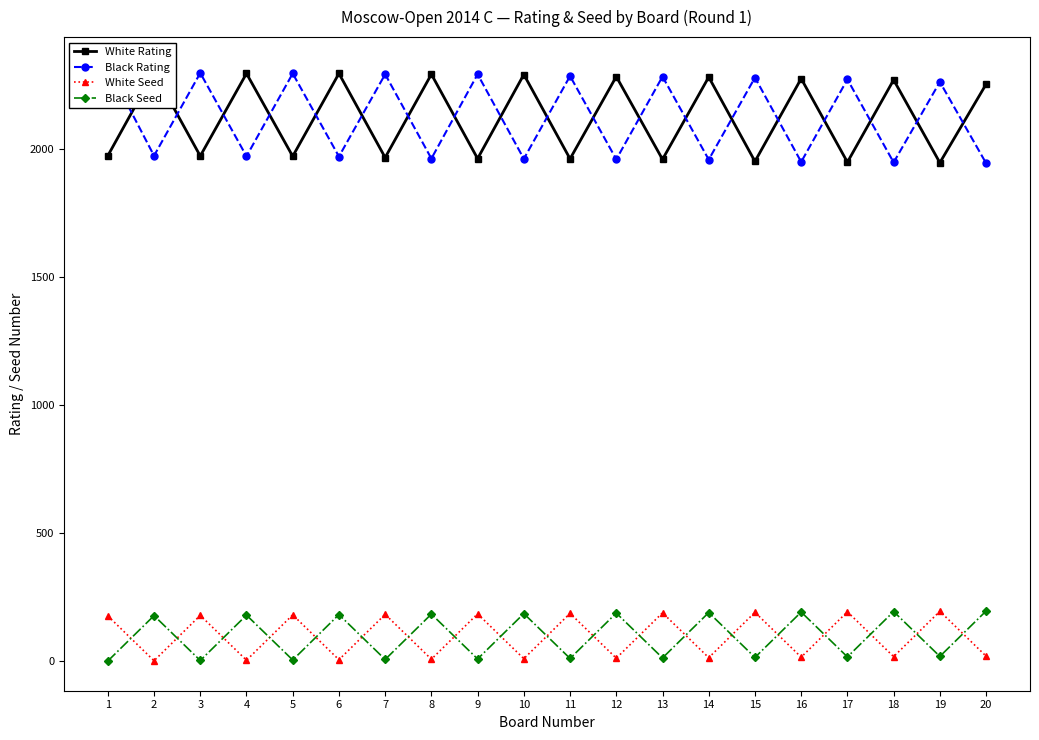

In White Rating, how many points are lower than both neighbors (excluding endpoints)?

9